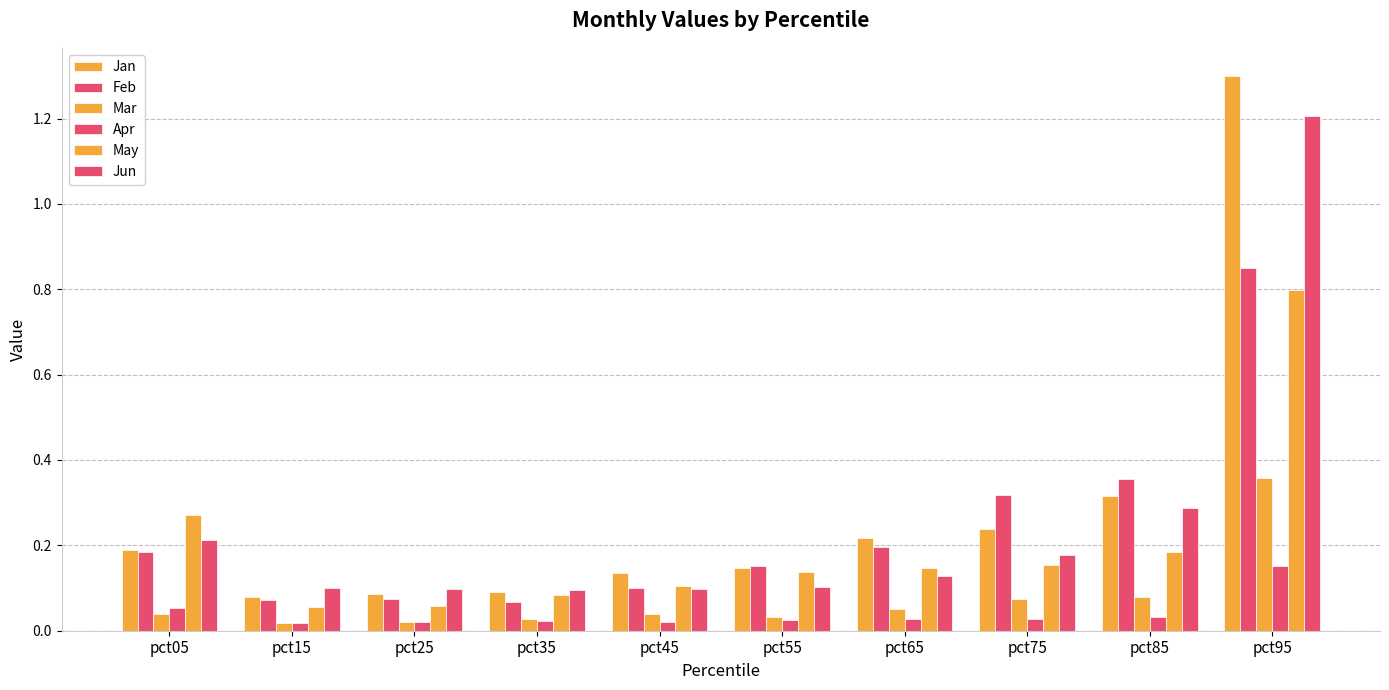

Count the number of data series in this chart.

6